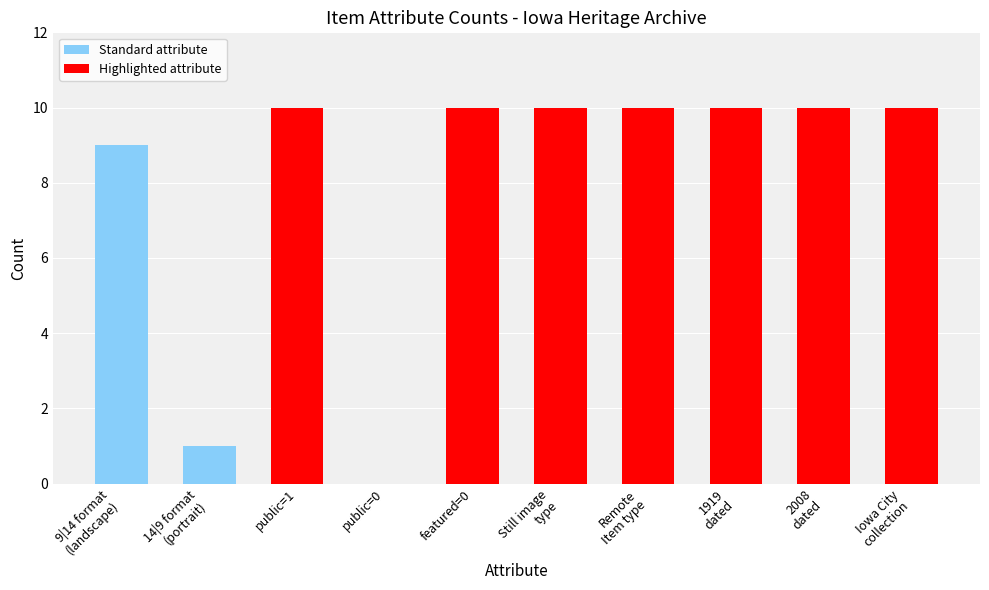

What is the maximum value shown in the chart?

10